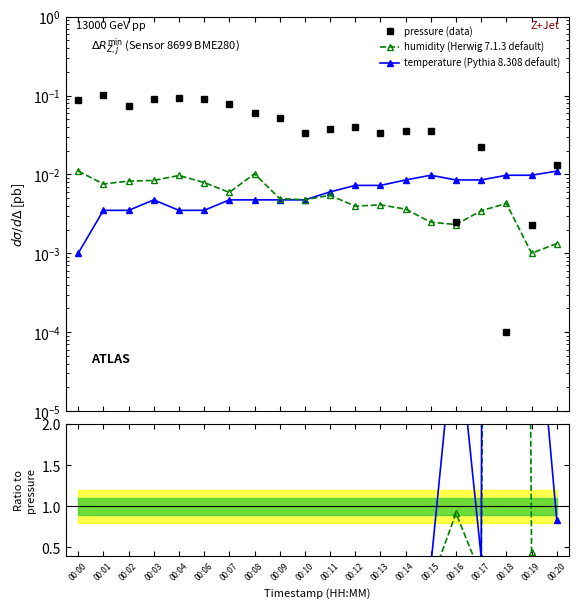

List the labels in order of pressure (data) value, largest first.

00:01, 00:04, 00:03, 00:06, 00:00, 00:07, 00:02, 00:08, 00:09, 00:12, 00:11, 00:14, 00:15, 00:10, 00:13, 00:17, 00:20, 00:16, 00:19, 00:18